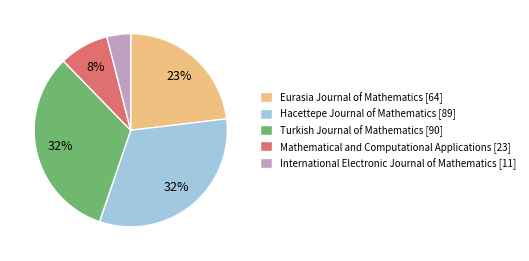

Between Hacettepe Journal of Mathematics [89] and International Electronic Journal of Mathematics [11], which is larger?

Hacettepe Journal of Mathematics [89]